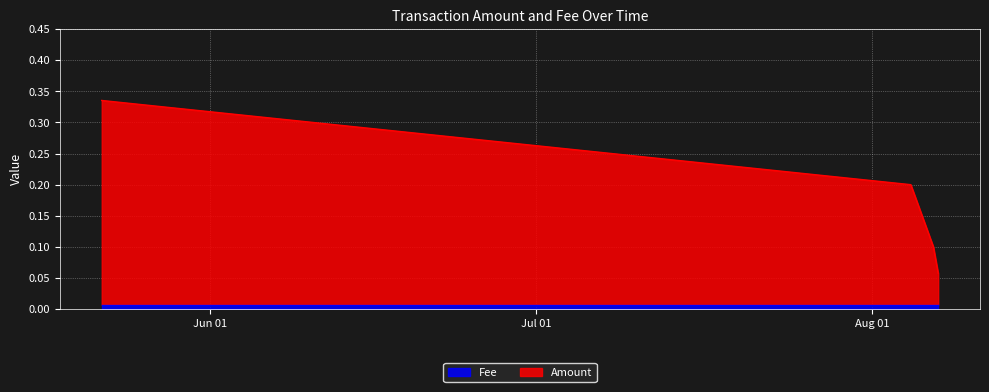

What is the maximum value shown in the chart?

0.3